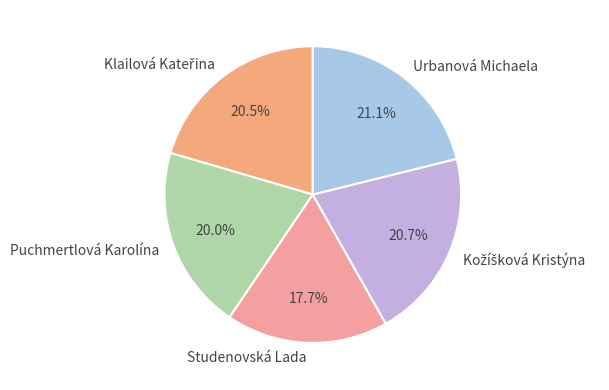

How many slices are in this pie chart?

5